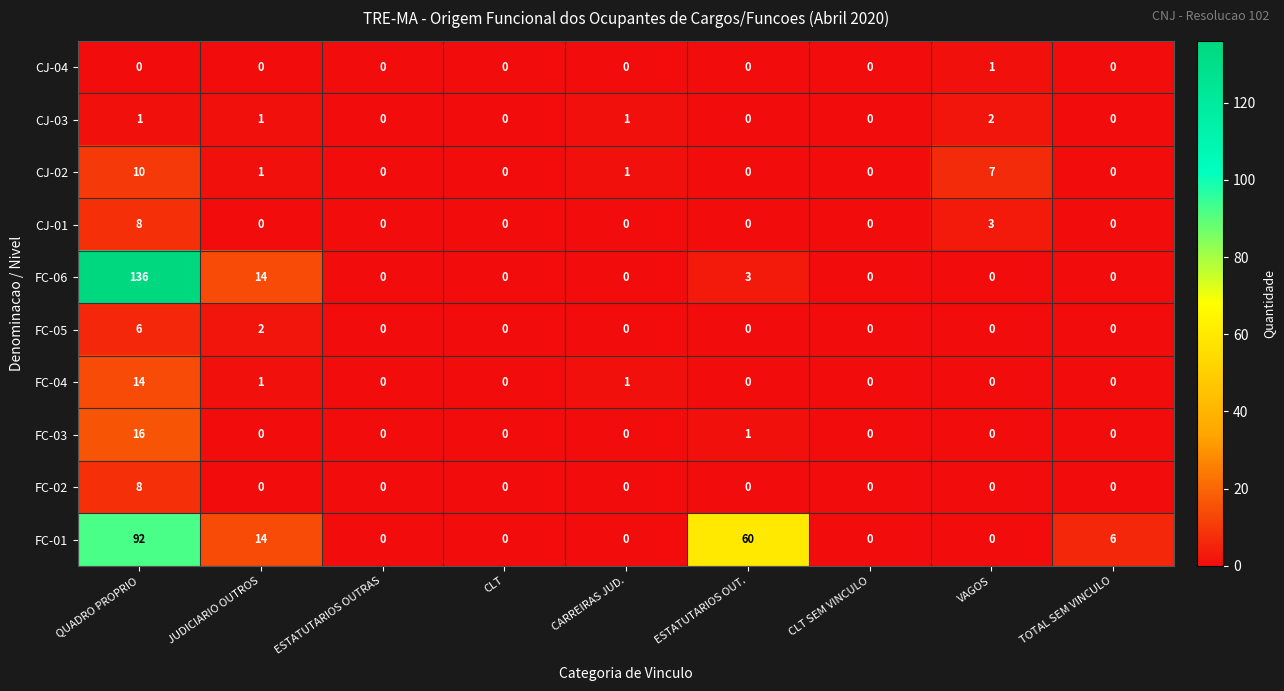

Count the FC-02 values in the range 0 to 1.

8